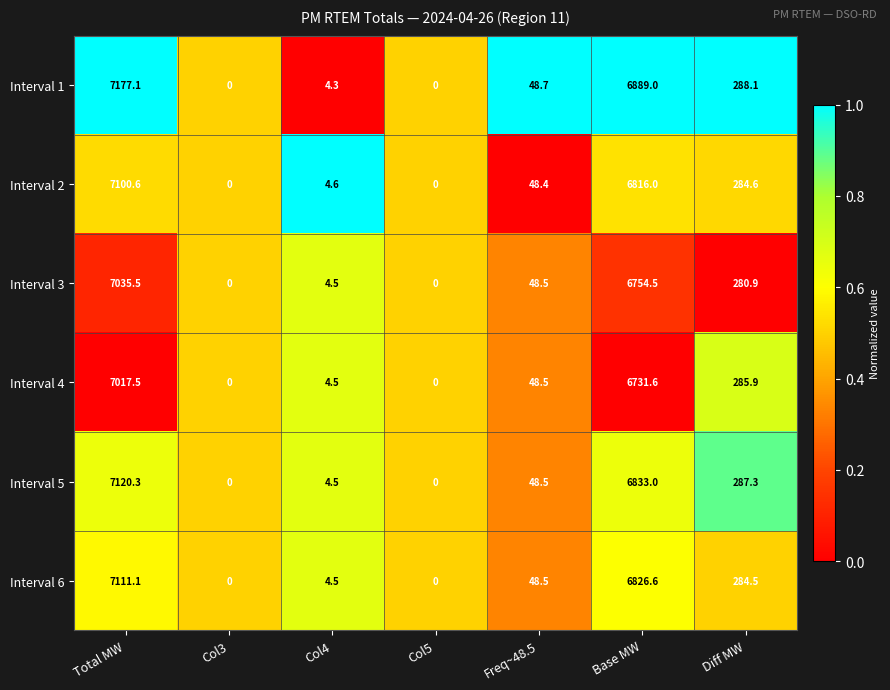

At which label does Interval 5 first exceed 48?

Total MW